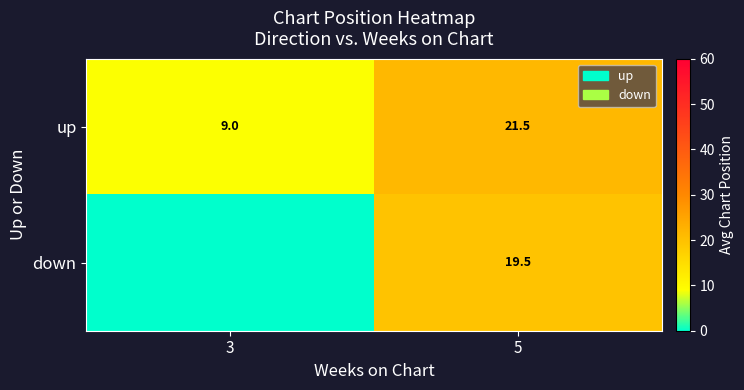

How many data points in up are less than 21?

1